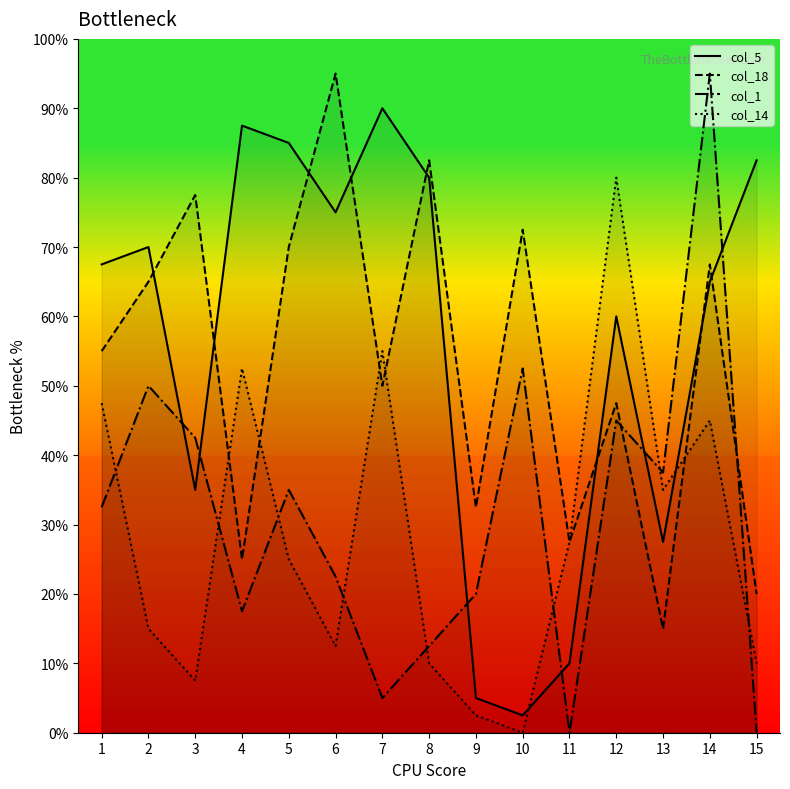

At which category is the sum across all series the highest?

14